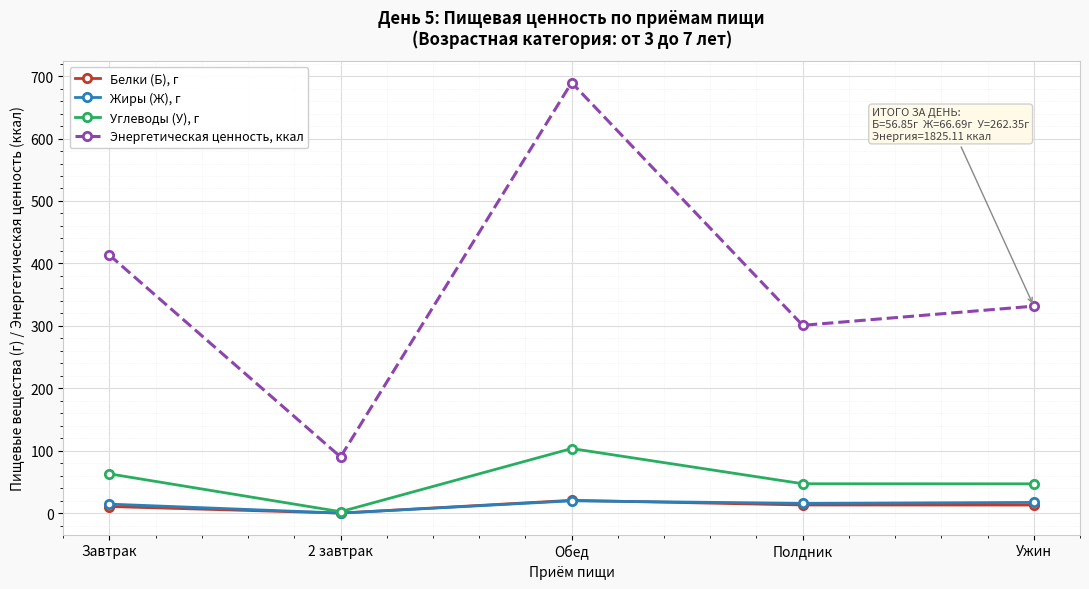

What is the label of the 1st point from the right?

Ужин